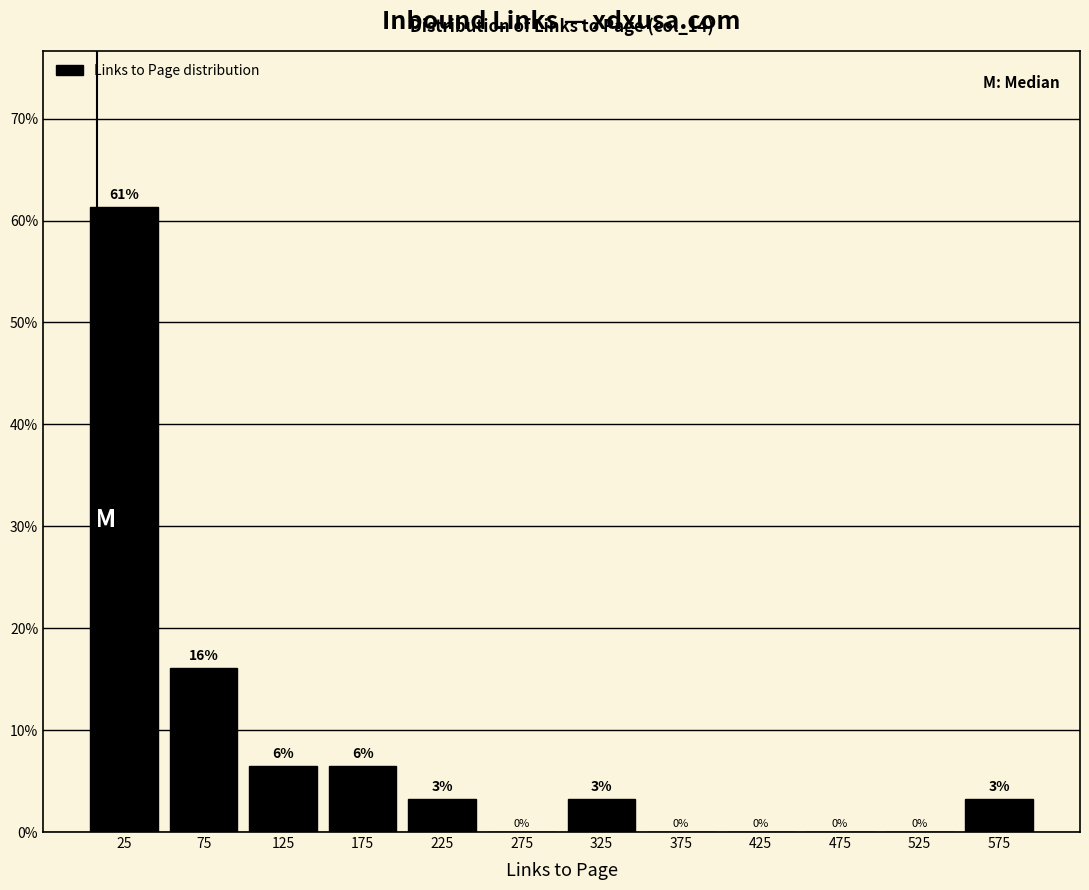

Which range on the x-axis has the tallest bar?

0 to 50